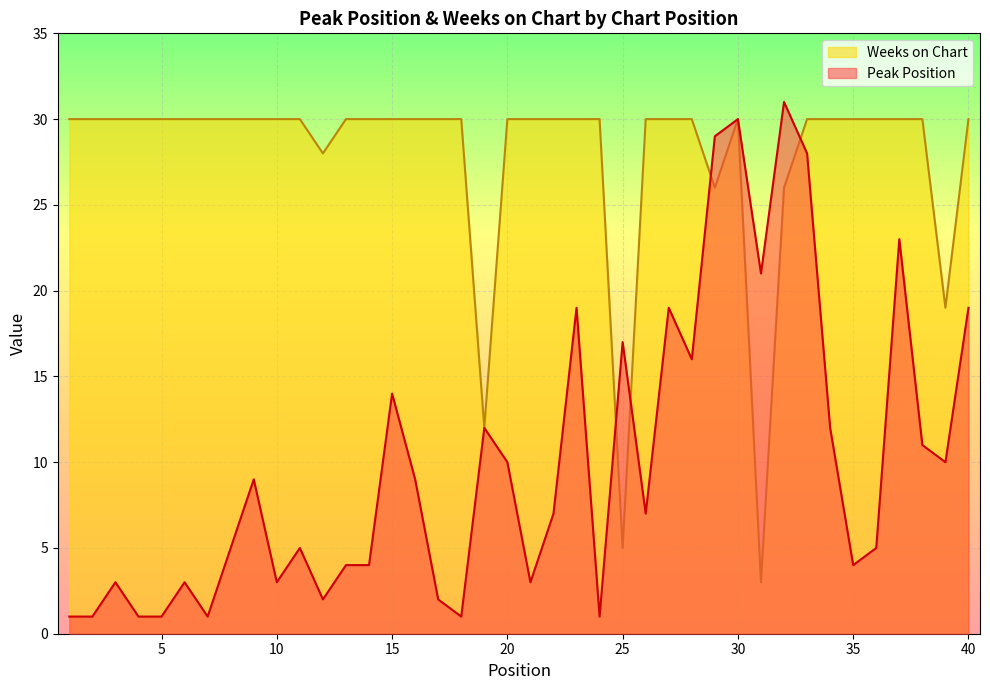

What is the lowest value of the Weeks on Chart series?

3